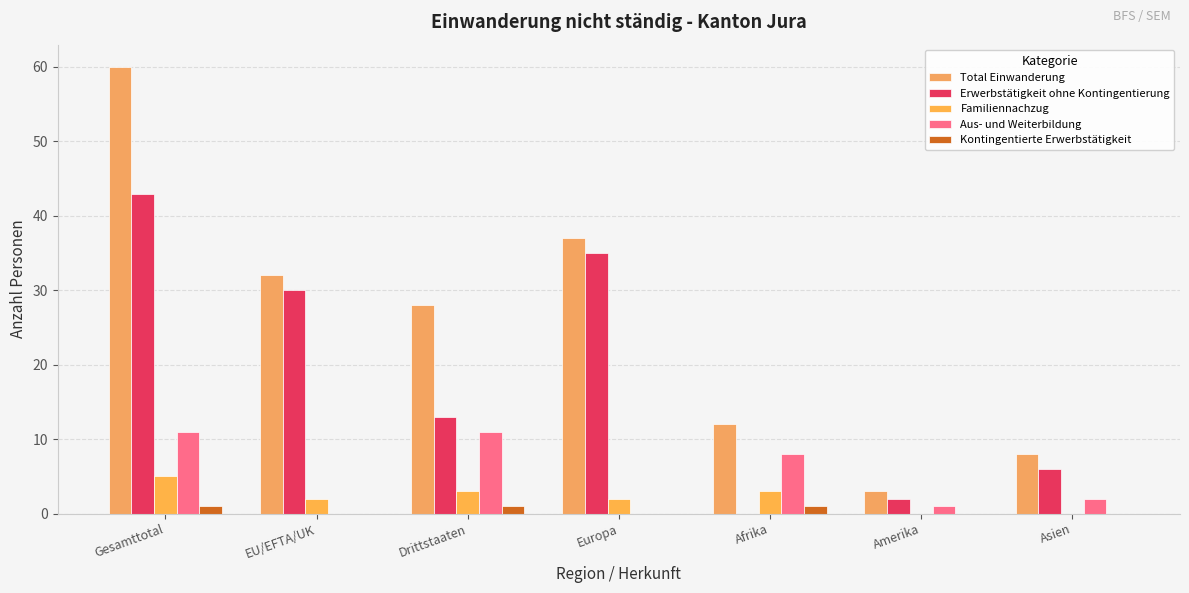

Which series has the largest range (max minus min)?

Total Einwanderung